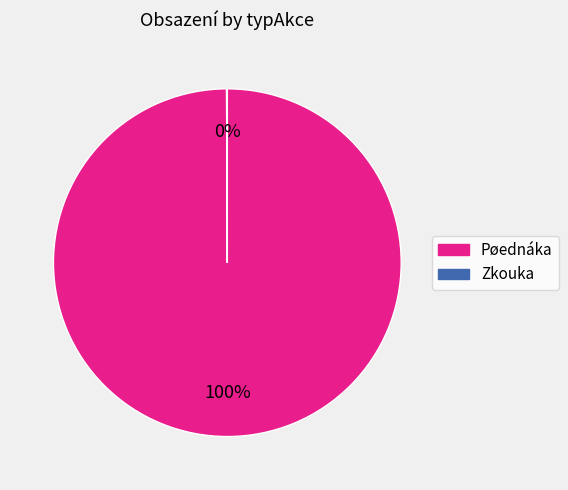

Which slice is the largest?

Pøednáka